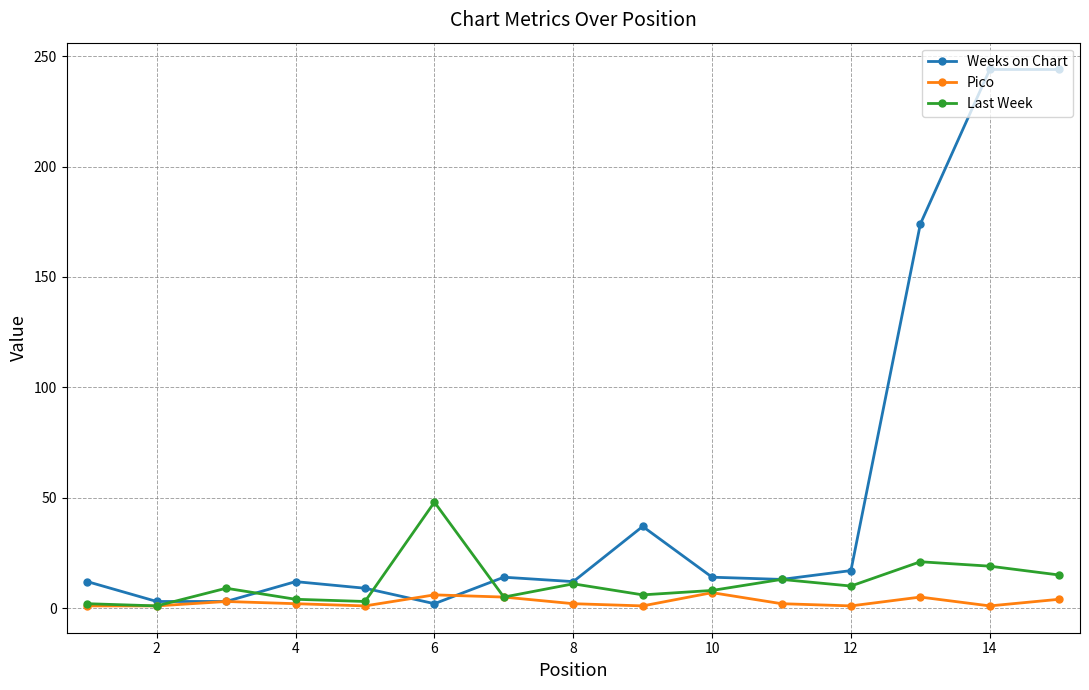

Which series has the largest range (max minus min)?

Weeks on Chart